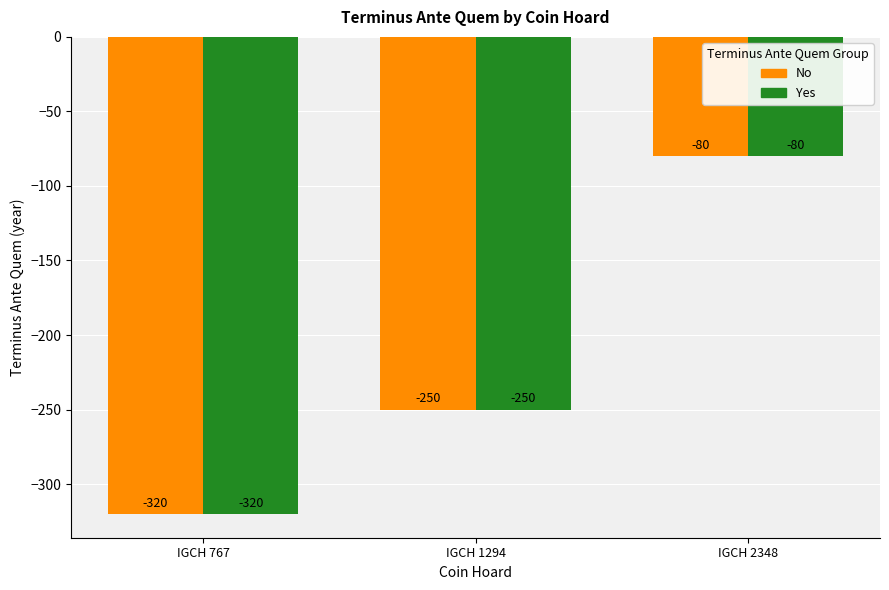

Where does the Yes series first go above -250?

IGCH 2348